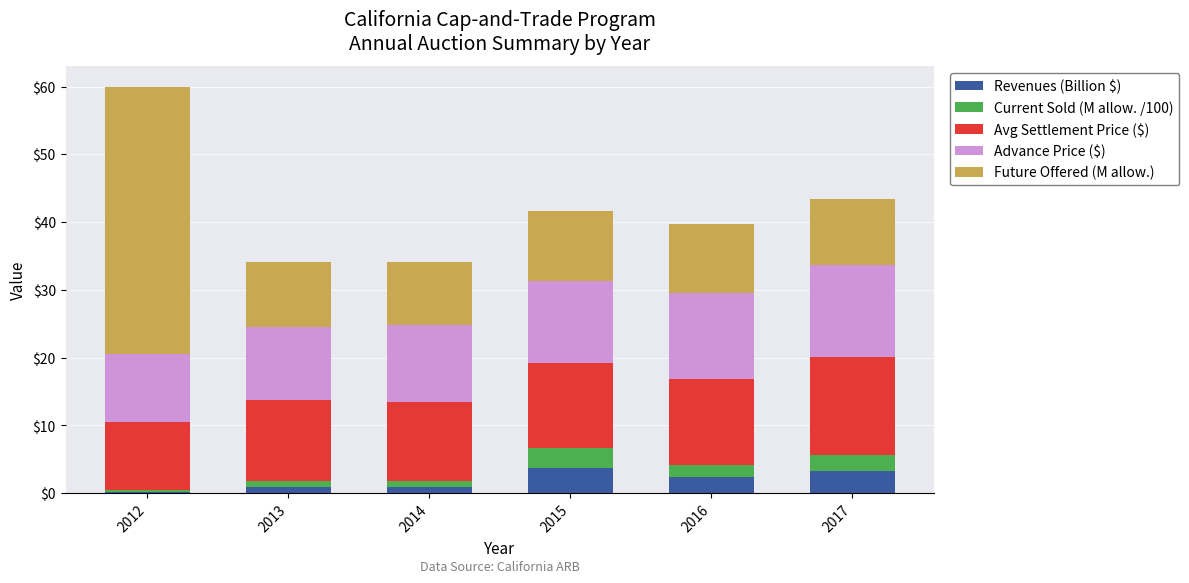

At which category is the sum across all series the highest?

2012